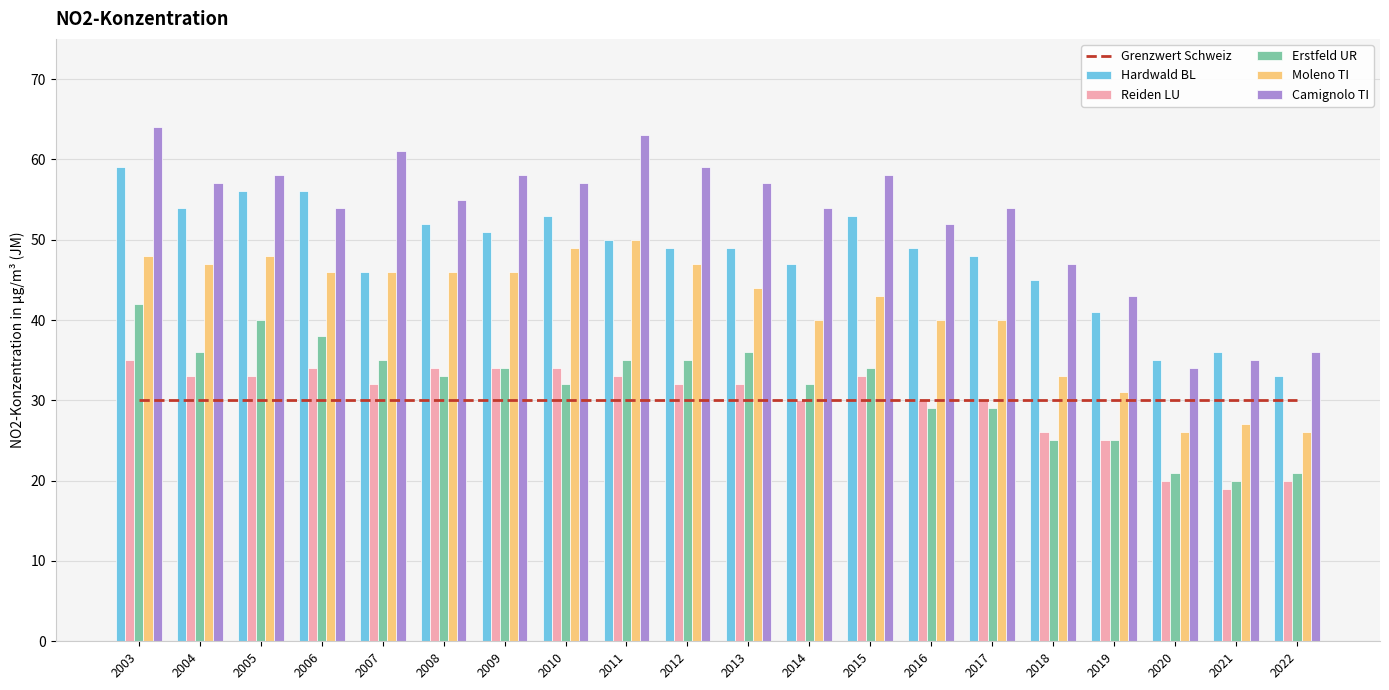

The value of Erstfeld UR at 2010 is 32. True or false?

True